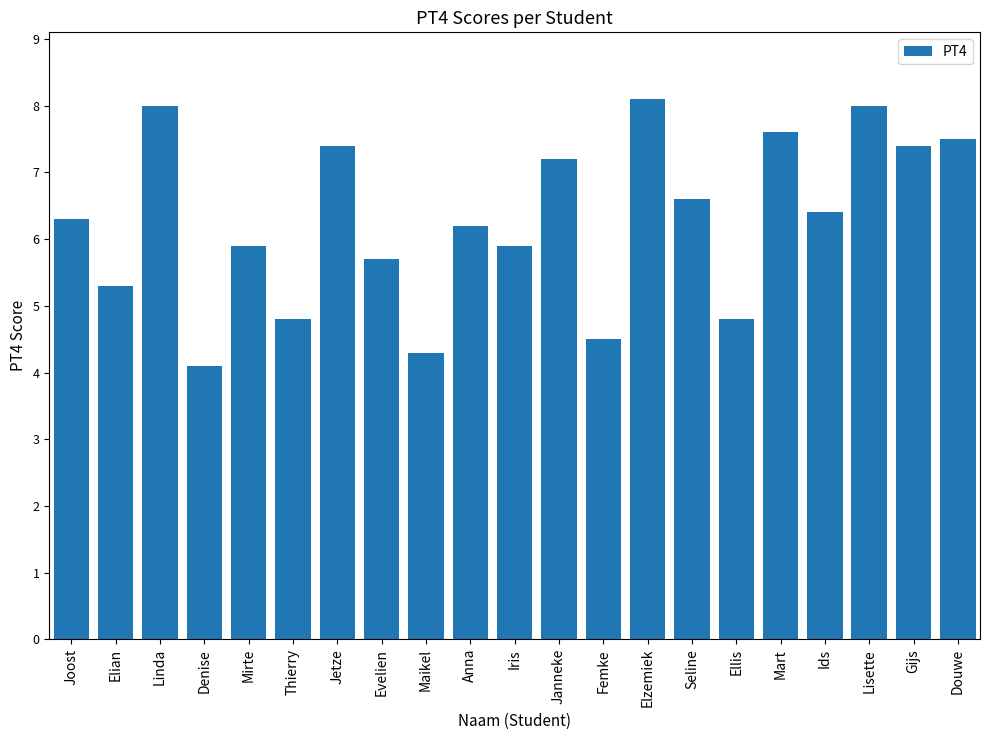

The chart shows a value of 3.9 at Iris. True or false?

False